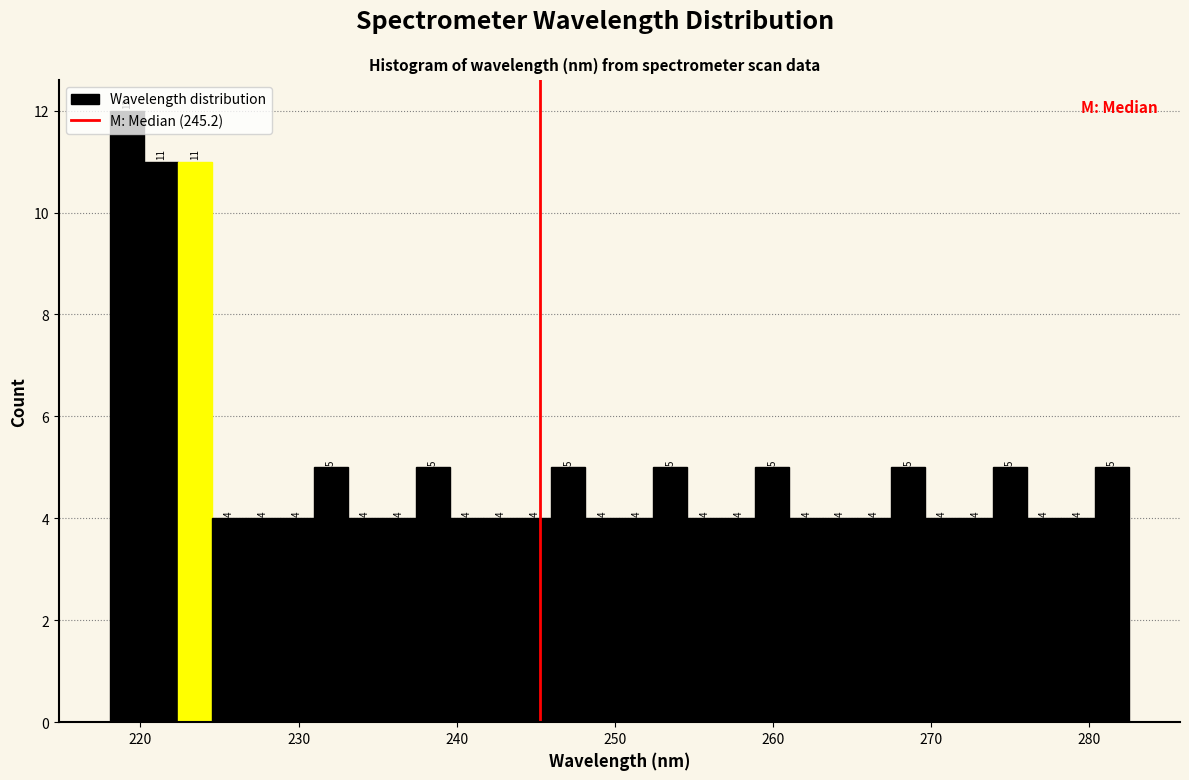

Around what value on the x-axis is the tallest bar? Give the approximate position of its centre, as read against the axis.

219